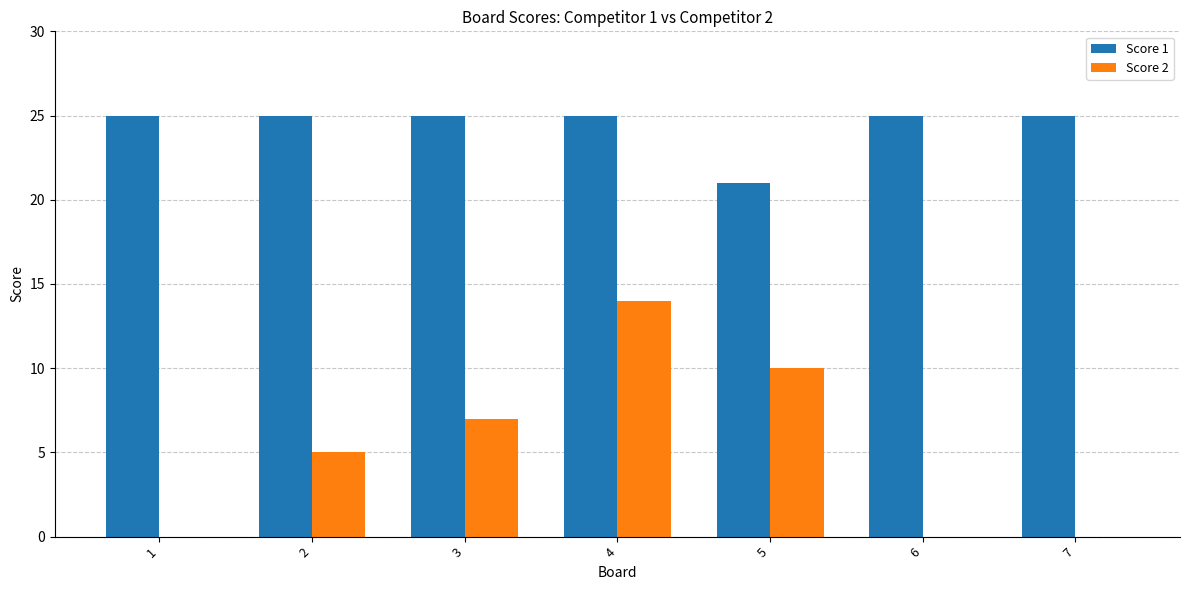

Reading right to left, list all the values displayed in this chart.

Score 1: 25	25	21	25	25	25	25
Score 2: 0	0	10	14	7	5	0